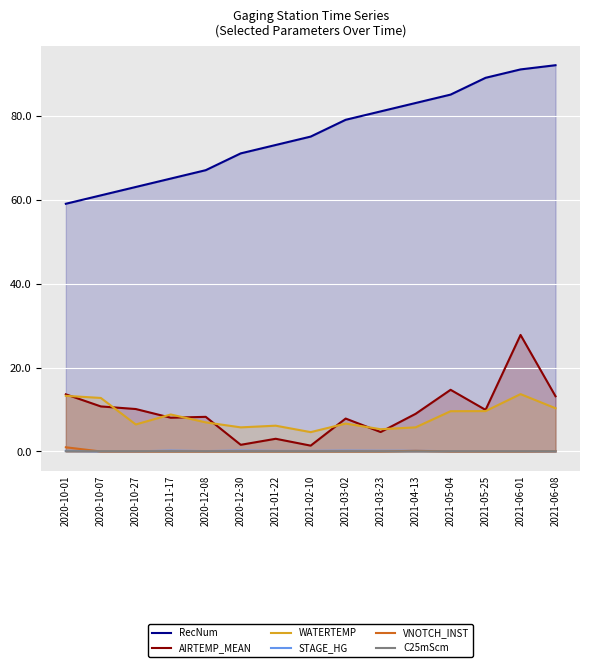

Read the STAGE_HG value at 2021-05-25.

0.1